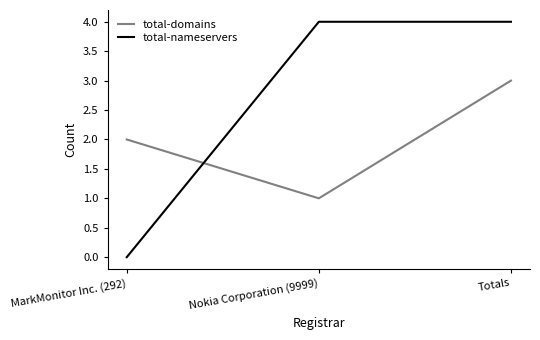

What is the total value across all series at Totals?

7